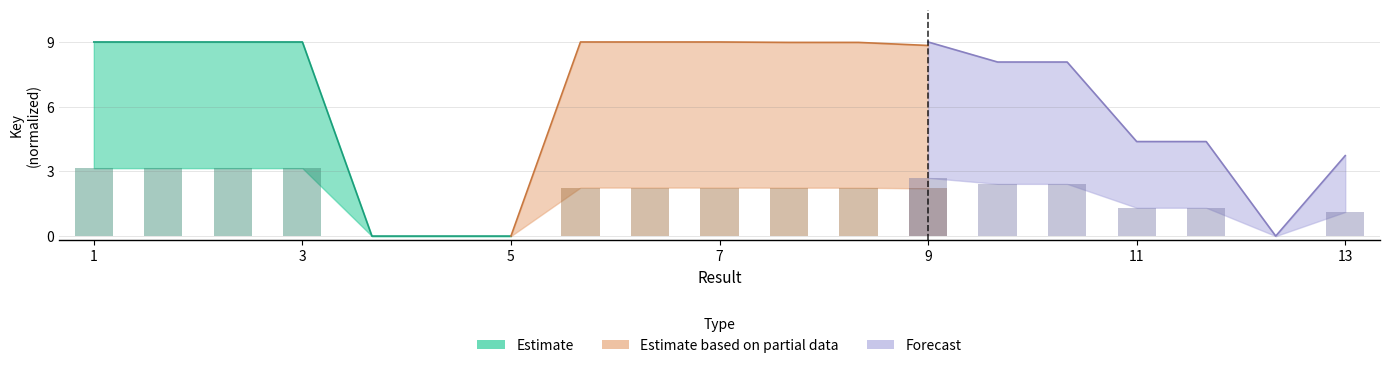

List the labels in order of Estimate value, smallest first.

5, 6, 7, 1, 2, 3, 4